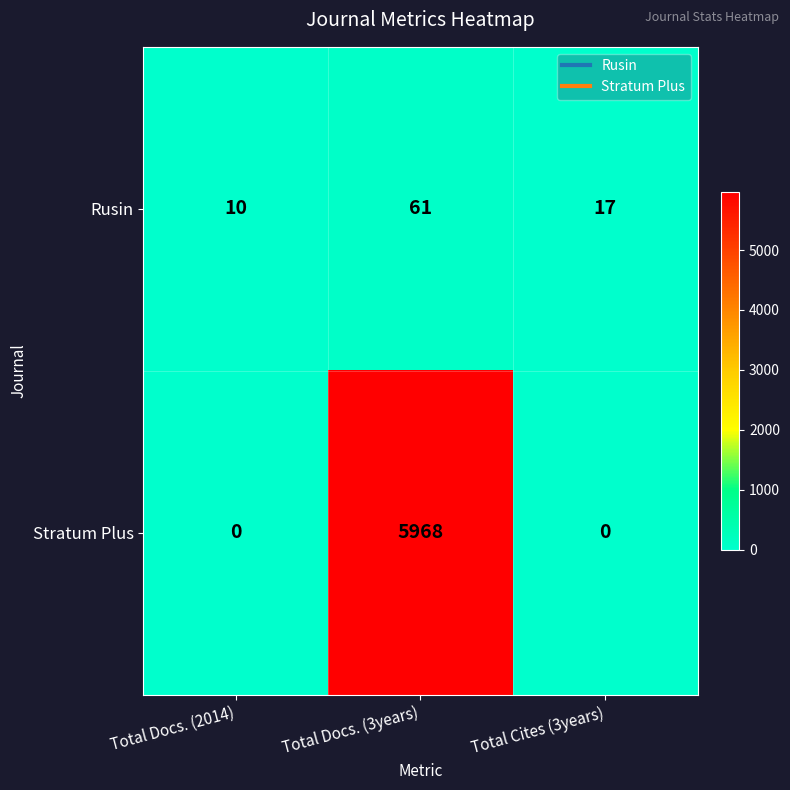

Count the Rusin values in the range 10 to 61.

3